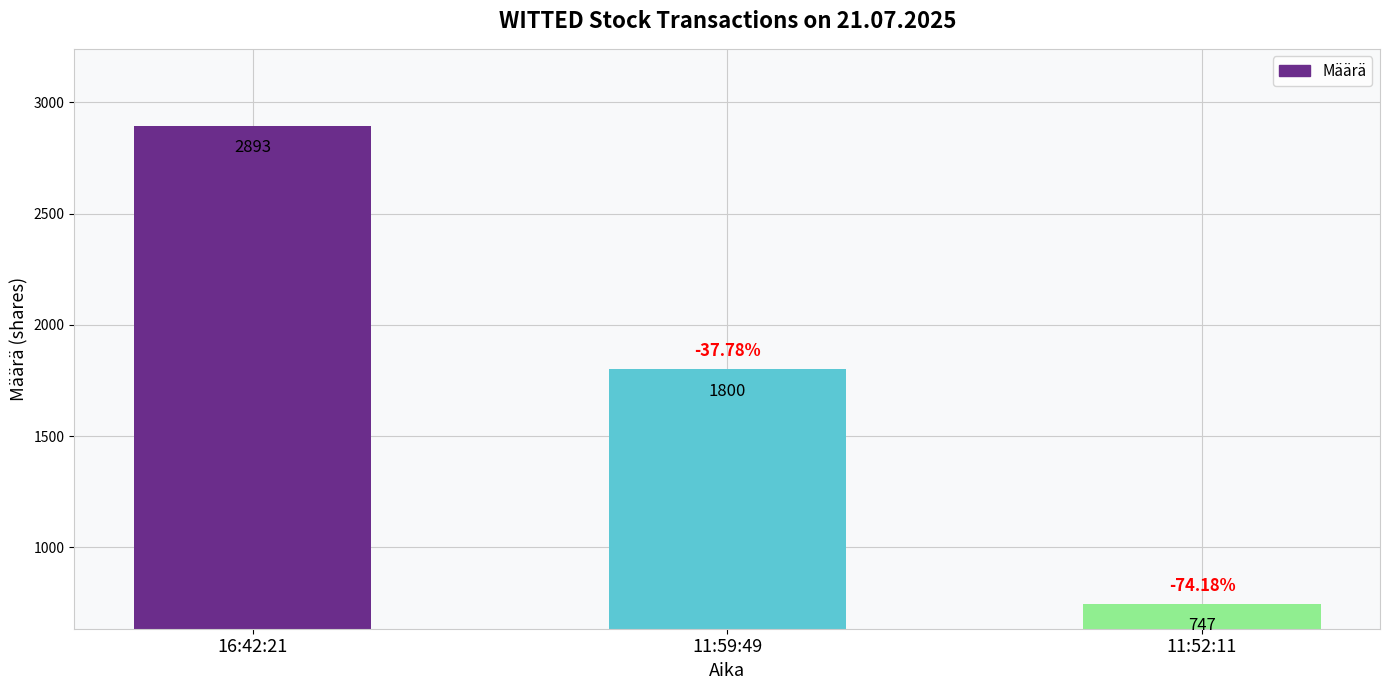

What is the ratio of the value at 11:52:11 to the value at 16:42:21?

0.3